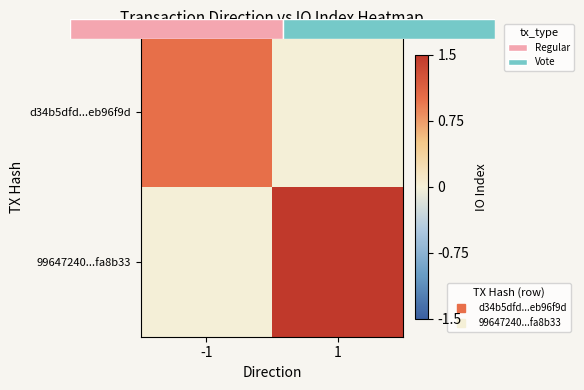

Which category has the highest value in the d34b5dfd...eb96f9d series?

-1